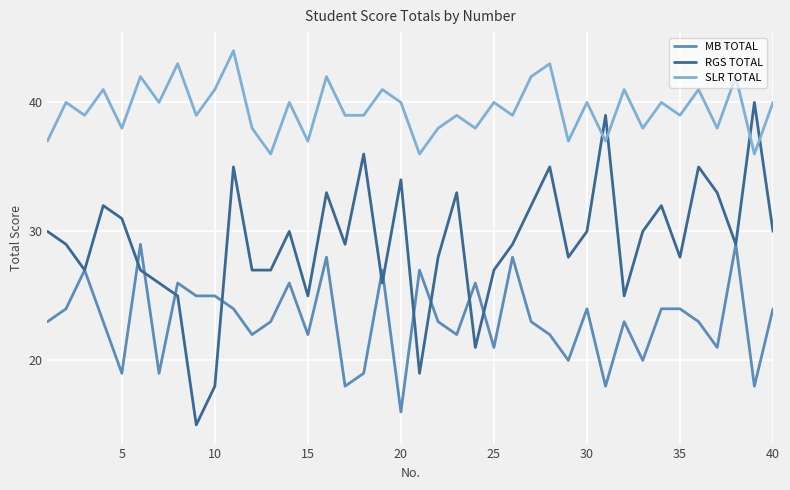

How many series are shown in this chart?

3